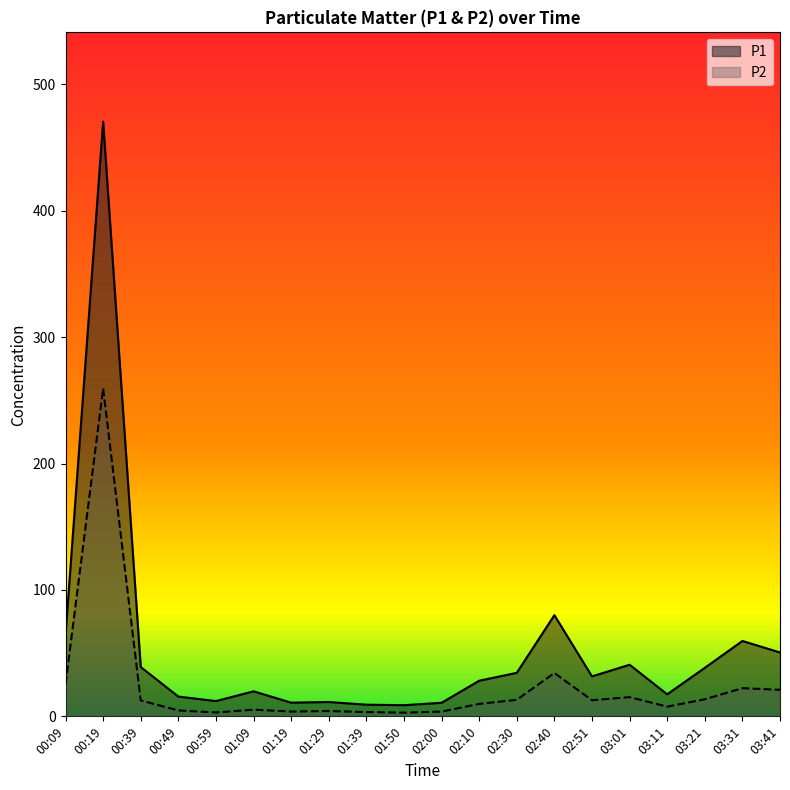

True or false: P2 and P1 cross at least once.

False